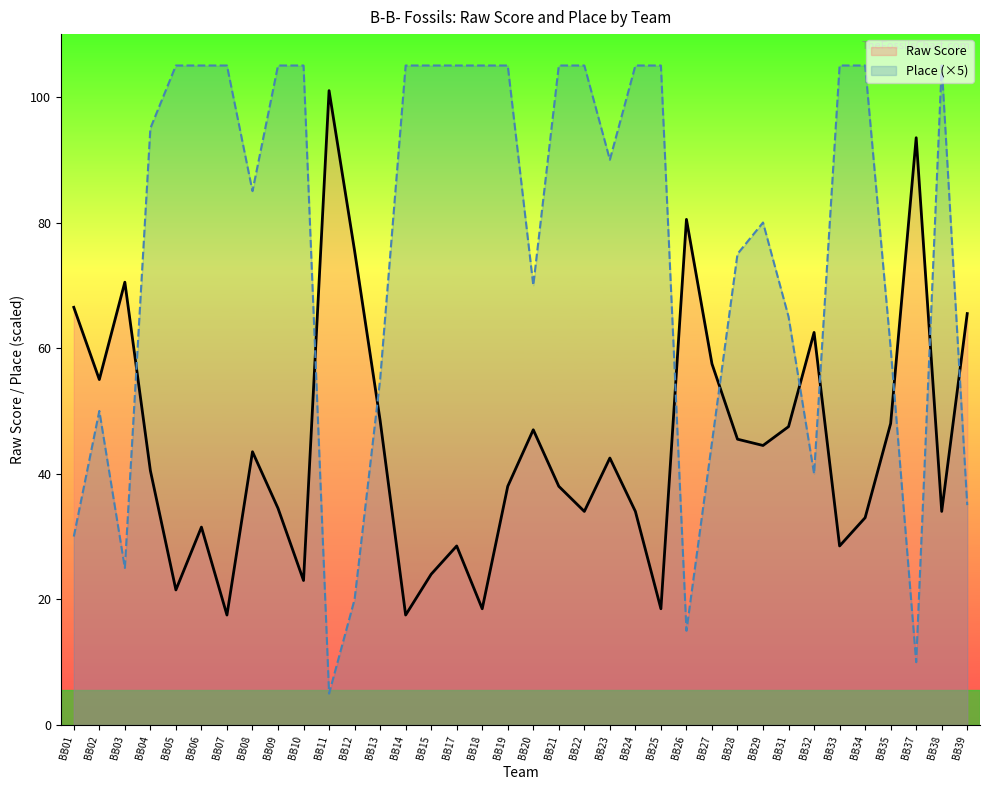

At which category does the chart reach its peak across all series?

BB05